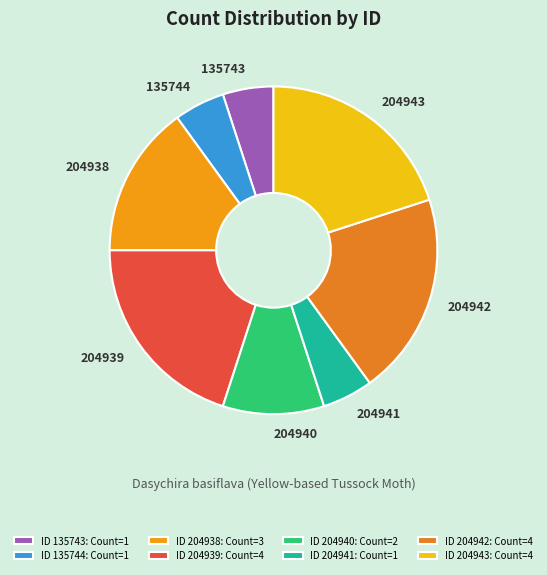

Is the sum of 204939 and 135744 greater than half?

No